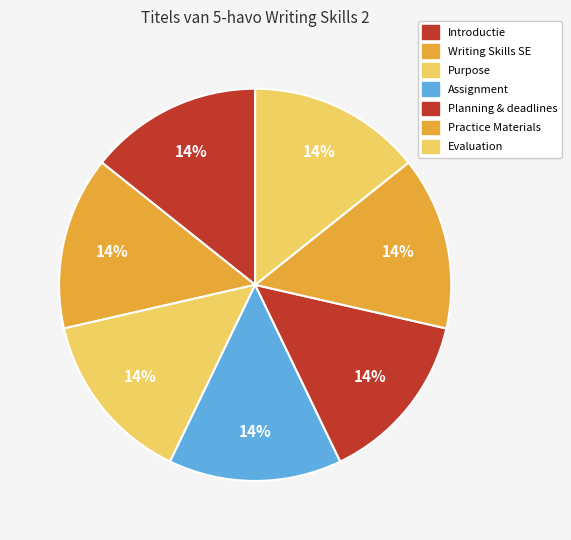

How many segments does this pie chart have?

7